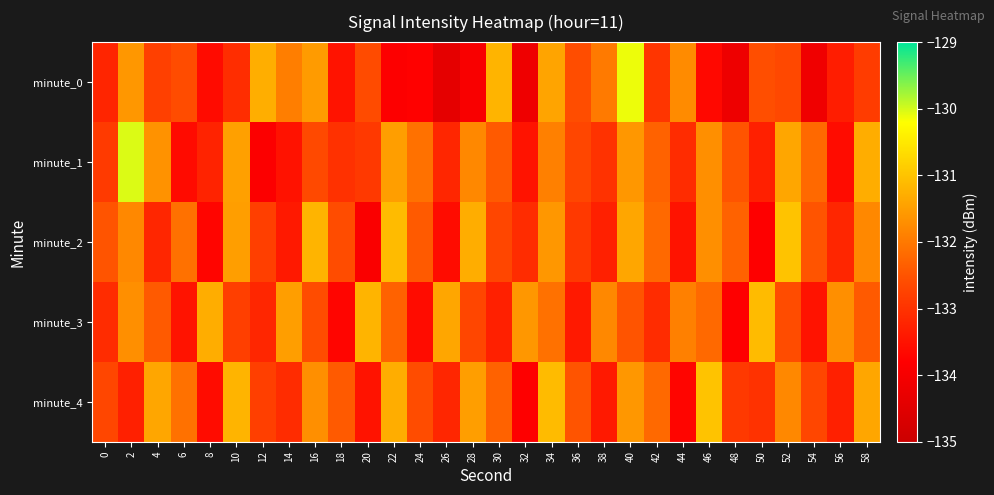

Reading right to left, what are all the values shown in this chart?

minute_0: 58=-132.8	56=-133.3	54=-134.1	52=-132.7	50=-132.6	48=-134.2	46=-133.7	44=-131.7	42=-133.0	40=-130.1	38=-132.0	36=-132.6	34=-131.4	32=-134.2	30=-131.2	28=-133.9	26=-134.4	24=-133.8	22=-133.8	20=-132.6	18=-133.5	16=-131.5	14=-131.9	12=-131.3	10=-133.1	8=-133.6	6=-132.6	4=-132.8	2=-131.6	0=-133.2
minute_1: 58=-131.3	56=-133.6	54=-132.2	52=-131.4	50=-133.3	48=-132.5	46=-131.7	44=-133.1	42=-132.3	40=-131.6	38=-133.0	36=-132.7	34=-131.9	32=-133.5	30=-132.4	28=-131.8	26=-133.2	24=-132.1	22=-131.5	20=-132.9	18=-133.0	16=-132.6	14=-133.5	12=-133.9	10=-131.5	8=-133.3	6=-133.6	4=-131.7	2=-130.0	0=-132.9
minute_2: 58=-131.8	56=-133.2	54=-132.5	52=-131.0	50=-133.8	48=-132.3	46=-131.7	44=-133.5	42=-132.2	40=-131.4	38=-133.3	36=-132.9	34=-131.6	32=-133.1	30=-132.7	28=-131.3	26=-133.6	24=-132.4	22=-131.1	20=-133.9	18=-132.6	16=-131.2	14=-133.4	12=-132.8	10=-131.5	8=-133.7	6=-132.1	4=-133.2	2=-131.8	0=-132.5
minute_3: 58=-132.4	56=-131.7	54=-133.5	52=-132.6	50=-131.1	48=-133.8	46=-132.2	44=-131.9	42=-133.1	40=-132.5	38=-131.8	36=-133.4	34=-132.1	32=-131.6	30=-133.3	28=-132.7	26=-131.4	24=-133.6	22=-132.3	20=-131.2	18=-133.7	16=-132.6	14=-131.5	12=-133.2	10=-132.8	8=-131.3	6=-133.5	4=-132.4	2=-131.7	0=-133.1
minute_4: 58=-131.4	56=-133.3	54=-132.7	52=-131.8	50=-133.0	48=-132.9	46=-131.0	44=-133.7	42=-132.2	40=-131.6	38=-133.4	36=-132.5	34=-131.1	32=-133.8	30=-132.3	28=-131.5	26=-133.2	24=-132.6	22=-131.3	20=-133.5	18=-132.4	16=-131.7	14=-133.1	12=-132.8	10=-131.2	8=-133.6	6=-132.1	4=-131.4	2=-133.3	0=-132.7